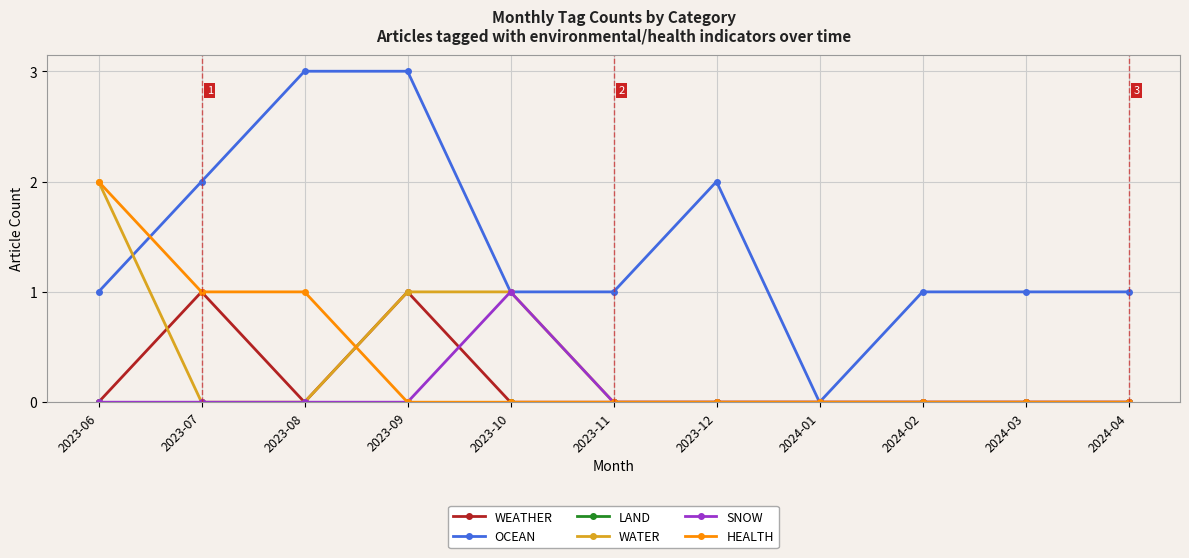

Where is the first local maximum for WEATHER?

2023-07